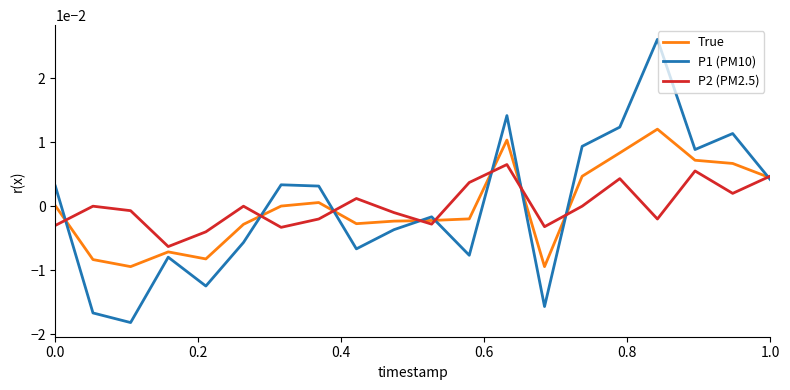

Which series has the widest spread of values?

P1 (PM10)